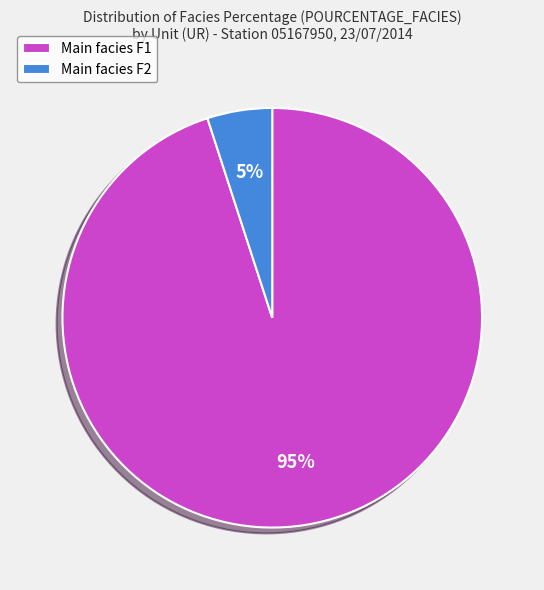

True or false: Main facies F2 accounts for 5% of the total.

True